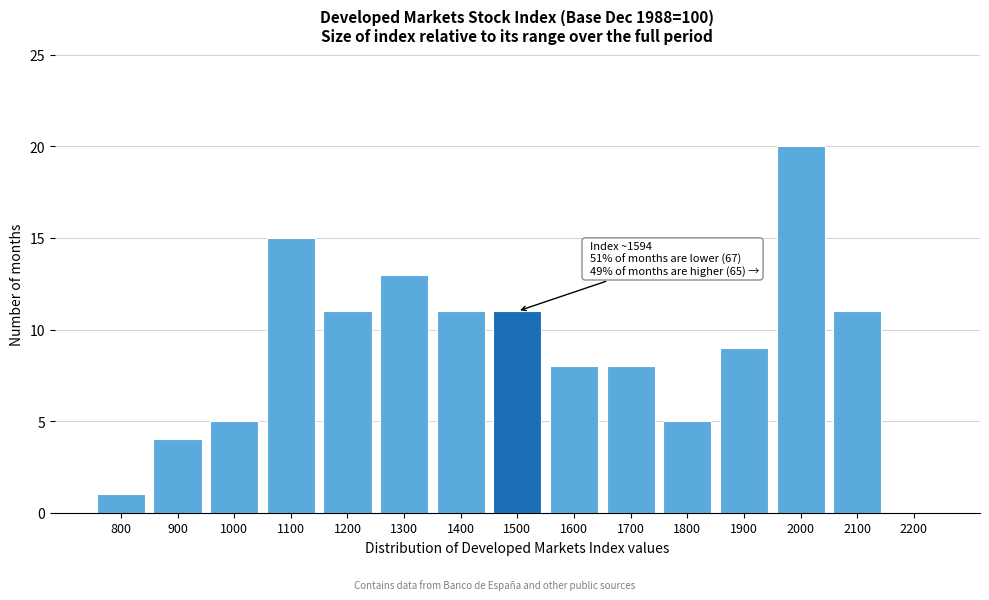

Reading left to right, transcribe all the data shown in this chart.

800=1	900=4	1000=5	1100=15	1200=11	1300=13	1400=11	1500=11	1600=8	1700=8	1800=5	1900=9	2000=20	2100=11	2200=0